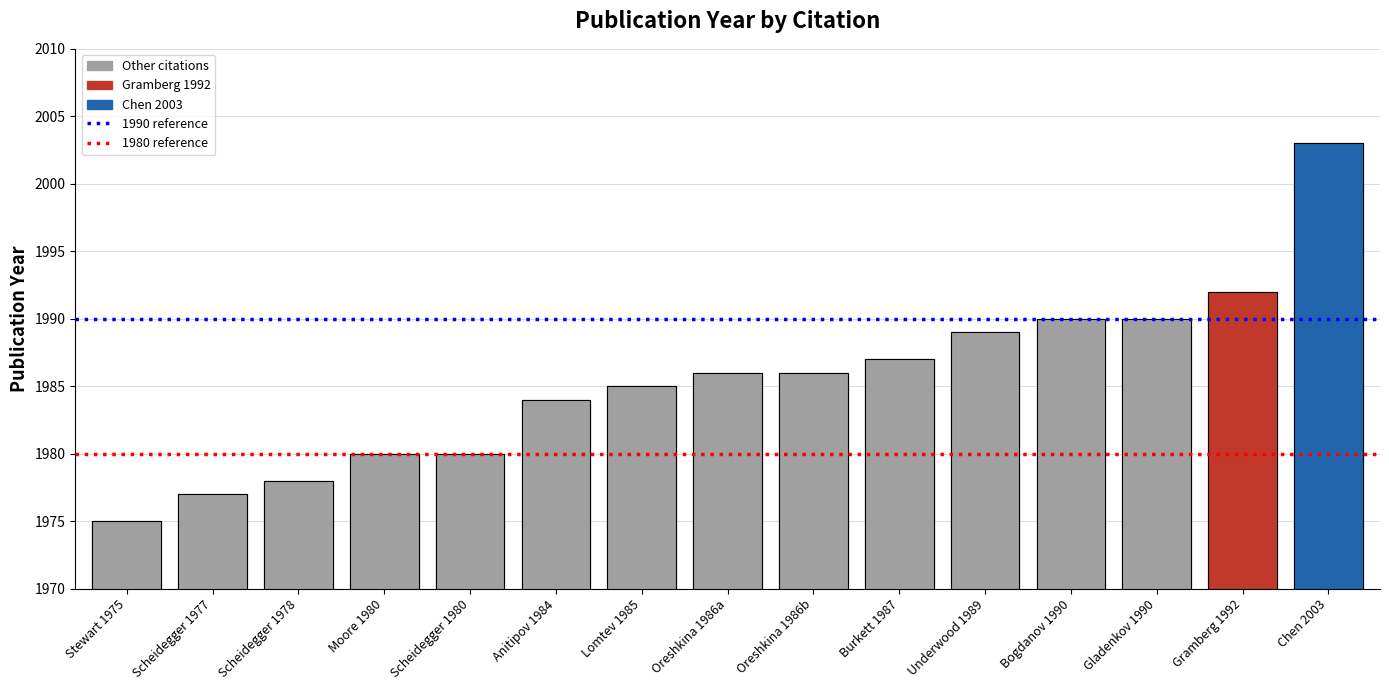

What is the change in value from Scheidegger 1978 to Moore 1980?

+2